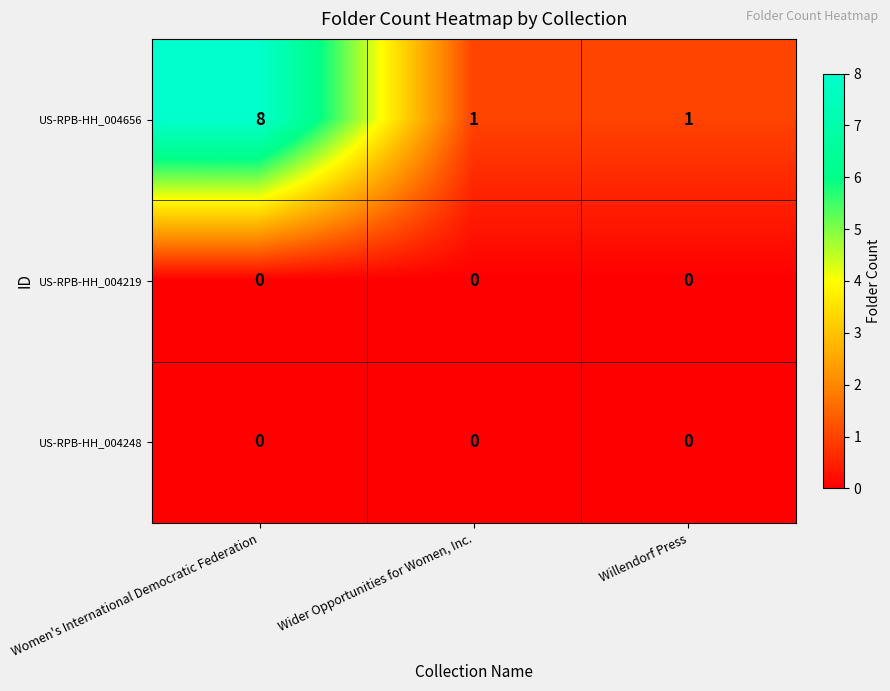

What is the highest value of the US-RPB-HH_004656 series?

8